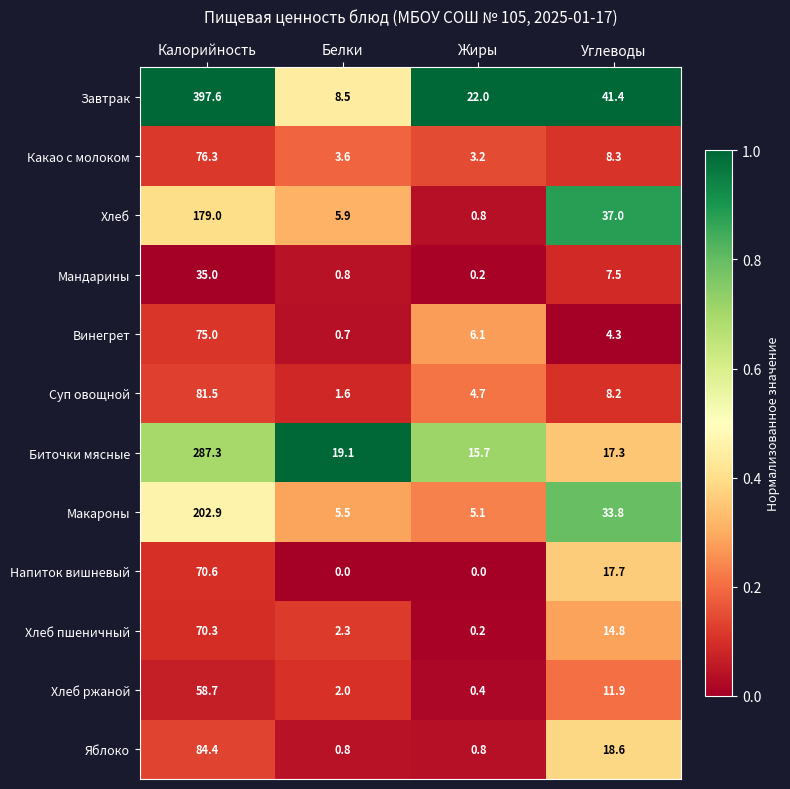

Read the Хлеб пшеничный value at Углеводы.

14.8